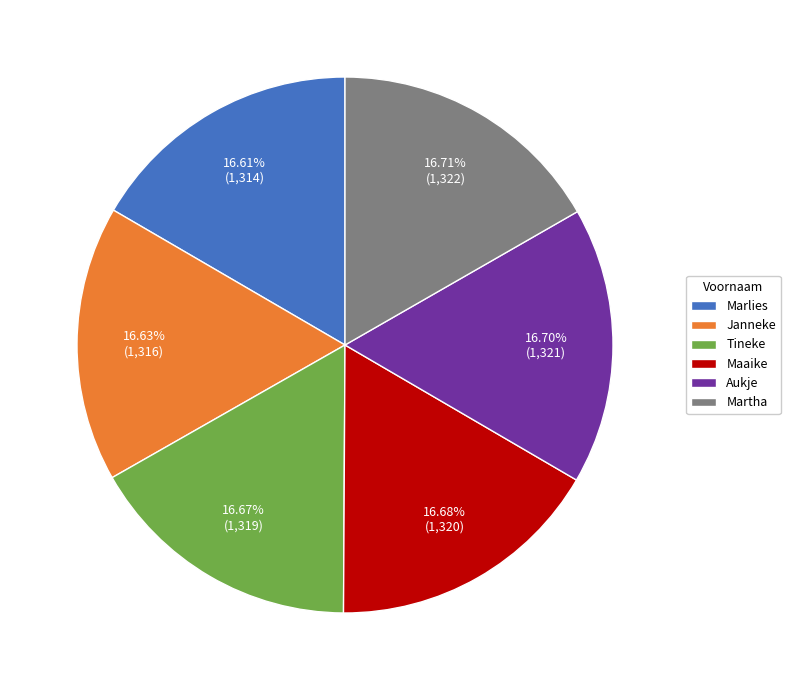

Count the number of slices in the pie.

6